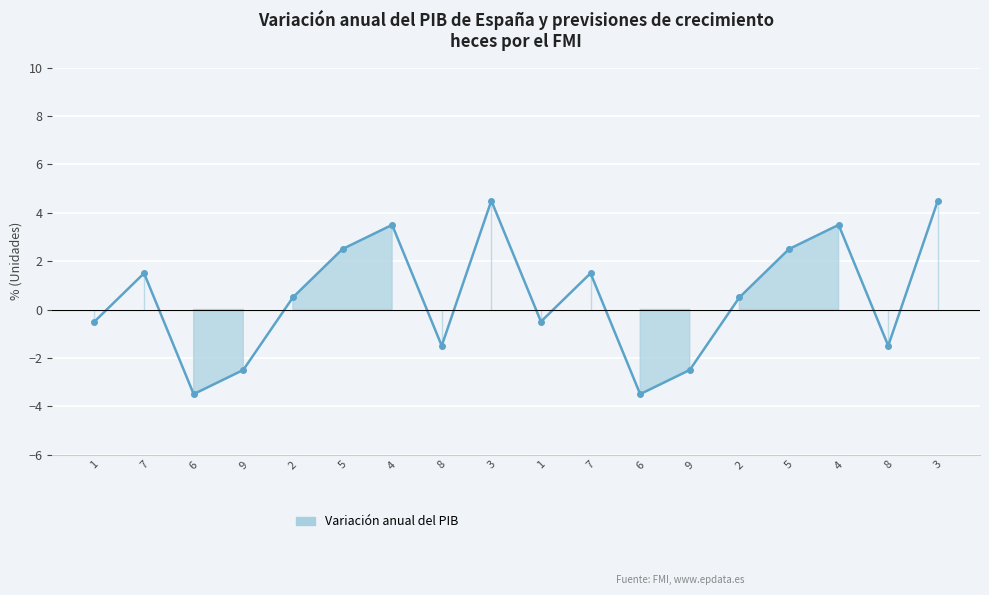

What is the difference between the maximum and second lowest values?

8.0